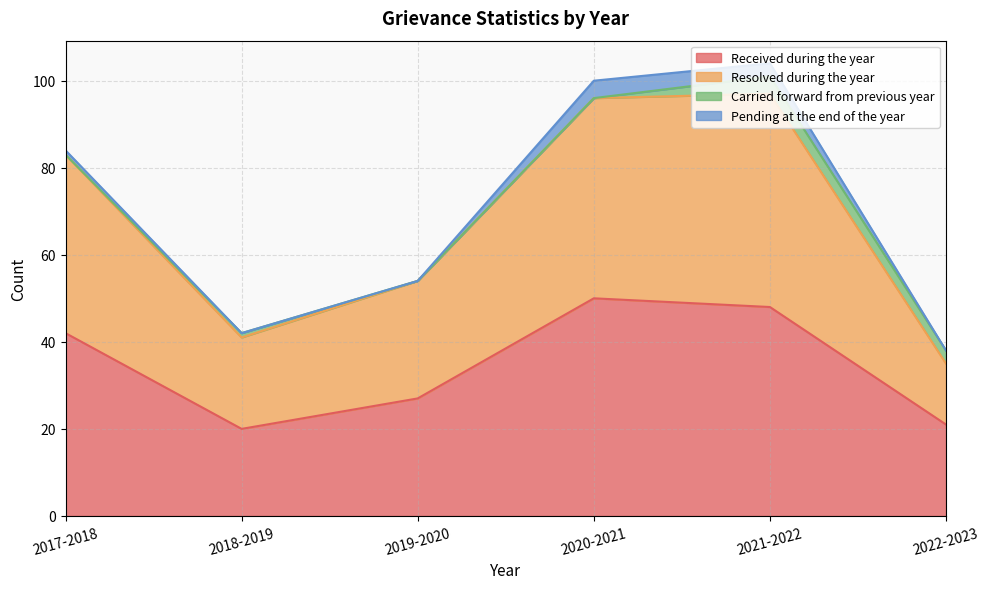

What is the highest value of the Received during the year series?

50